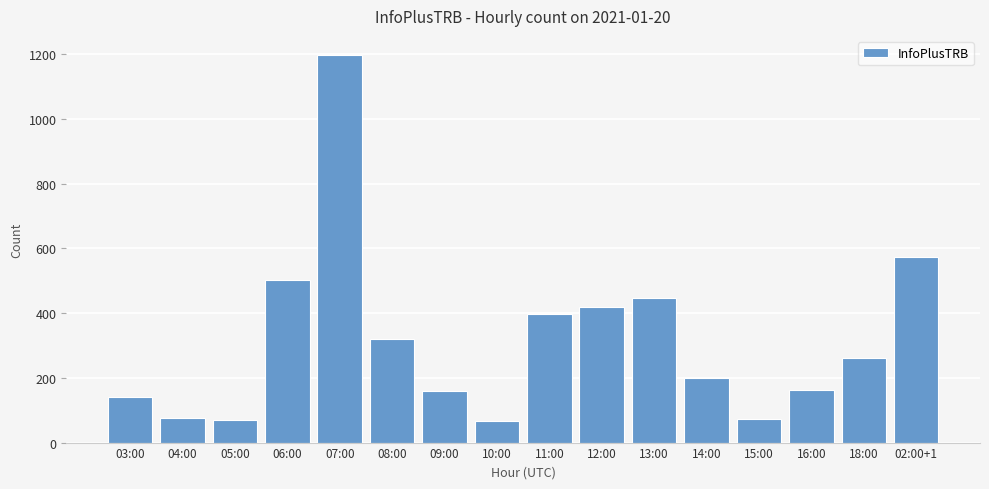

What is the difference between the maximum and minimum values?

1129